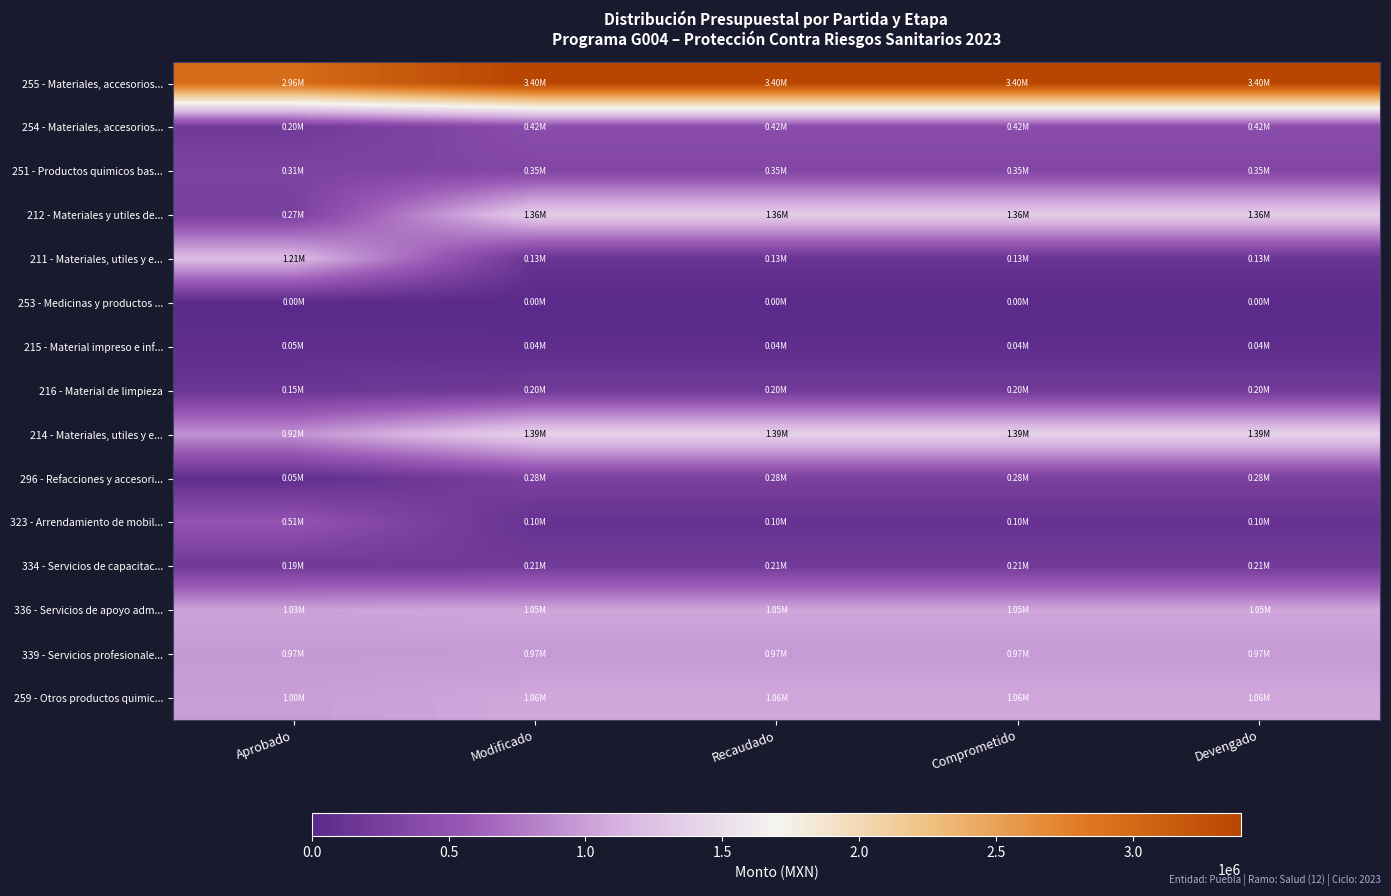

What is the spread (max minus min) of values at Recaudado?

3395426.2